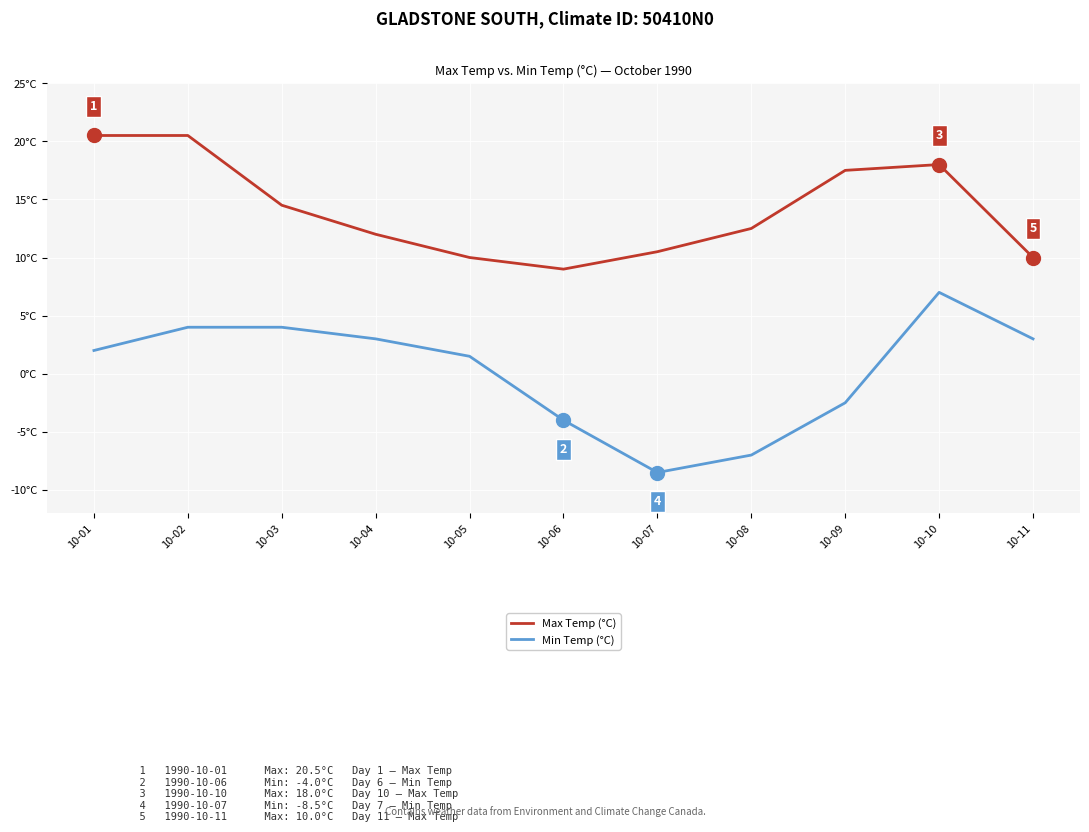

True or false: Max Temp (°C) and Min Temp (°C) intersect in this chart.

False